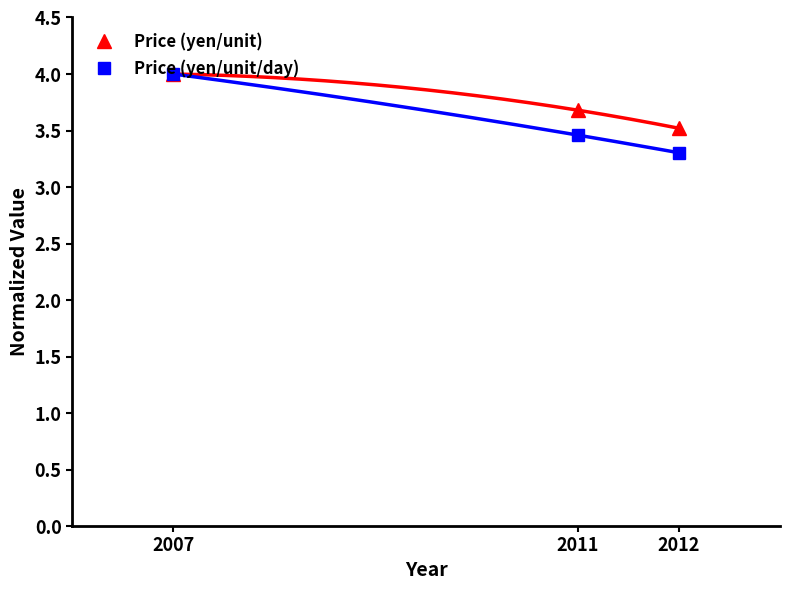

Reading left to right, list all the values displayed in this chart.

Price (yen/unit): 2007=4.0	2011=3.7	2012=3.5
Price (yen/unit/day): 2007=4.0	2011=3.5	2012=3.3